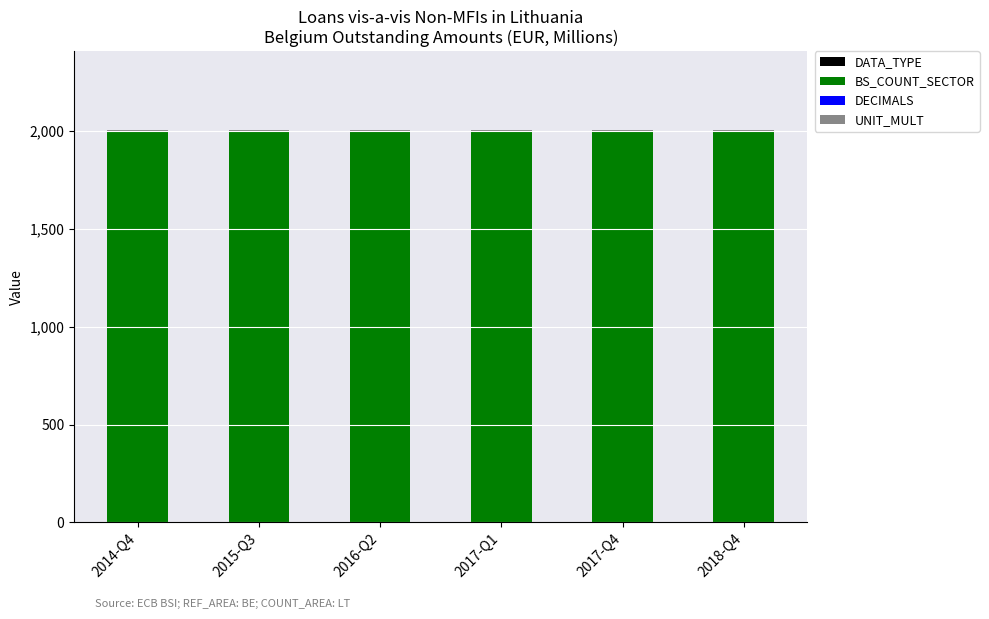

List the series in order of their peak value, highest first.

BS_COUNT_SECTOR, UNIT_MULT, DATA_TYPE, DECIMALS